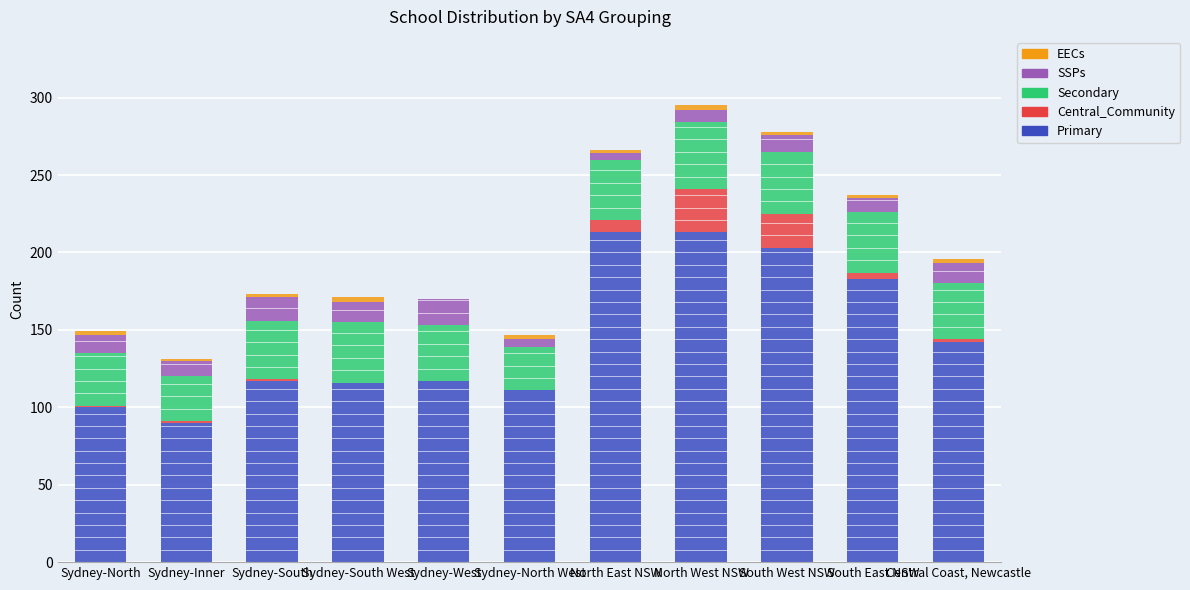

At which category is the sum across all series the highest?

North West NSW